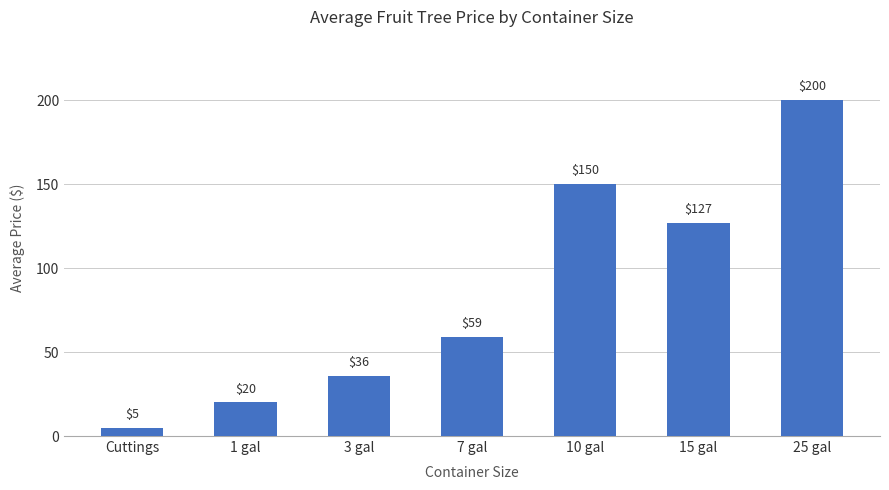

Which category has the highest value across all series?

25 gal